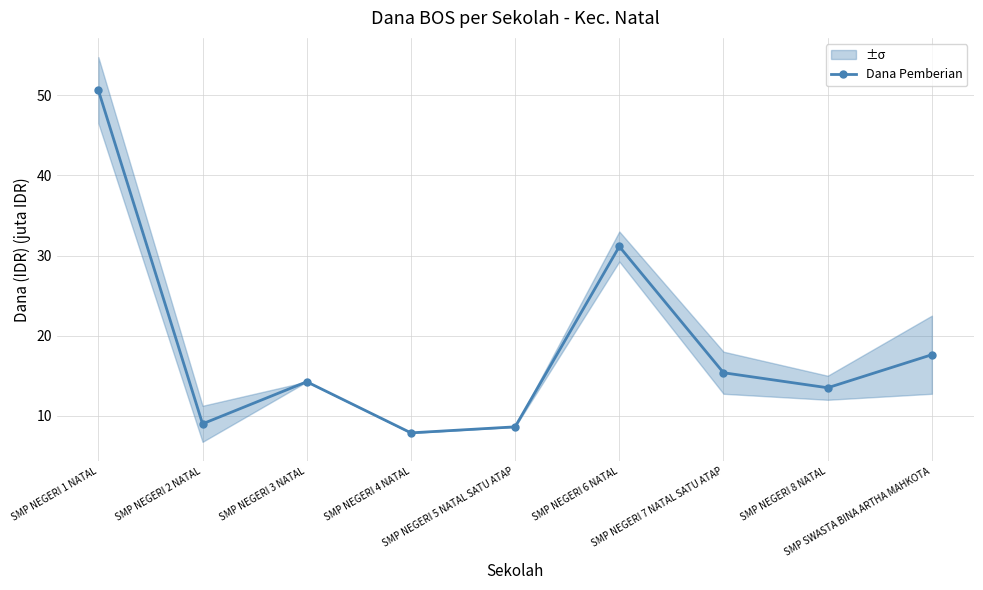

What position from the right is SMP NEGERI 2 NATAL?

8